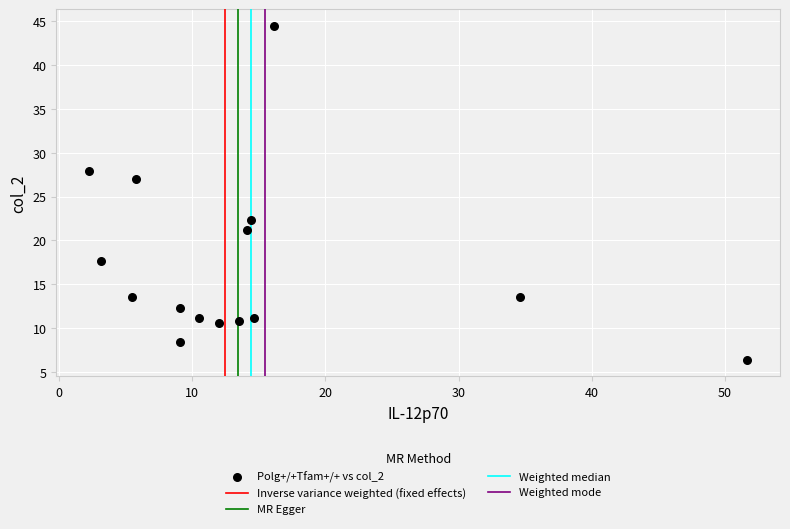

What Y value in the scatter plot is closest to 25?

27.0